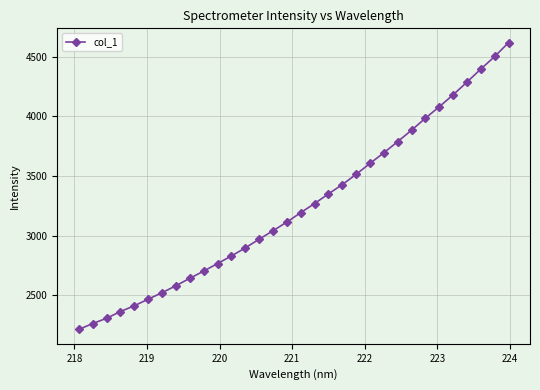

What is the value of the 23rd point from the left?

3695.6